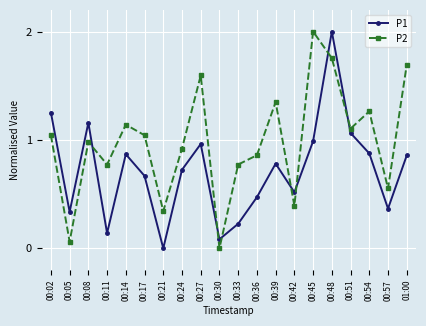

What is the value of the P2 point at the 15th from the left?

2.0